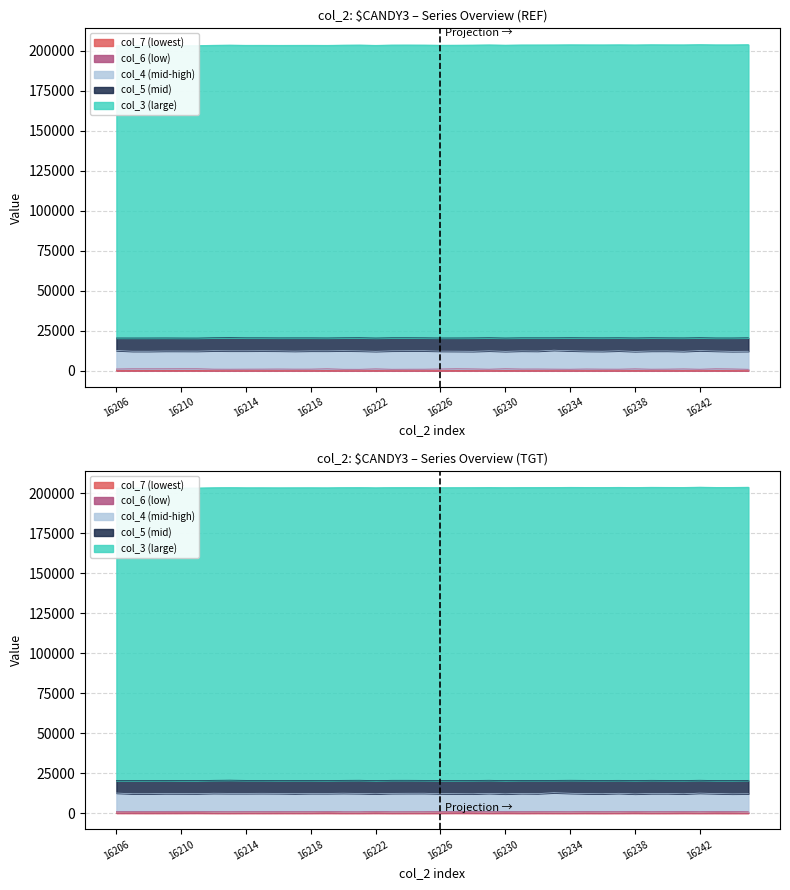

Is the value of col_6 at 16244 greater than the value of col_4 at 16241?

No